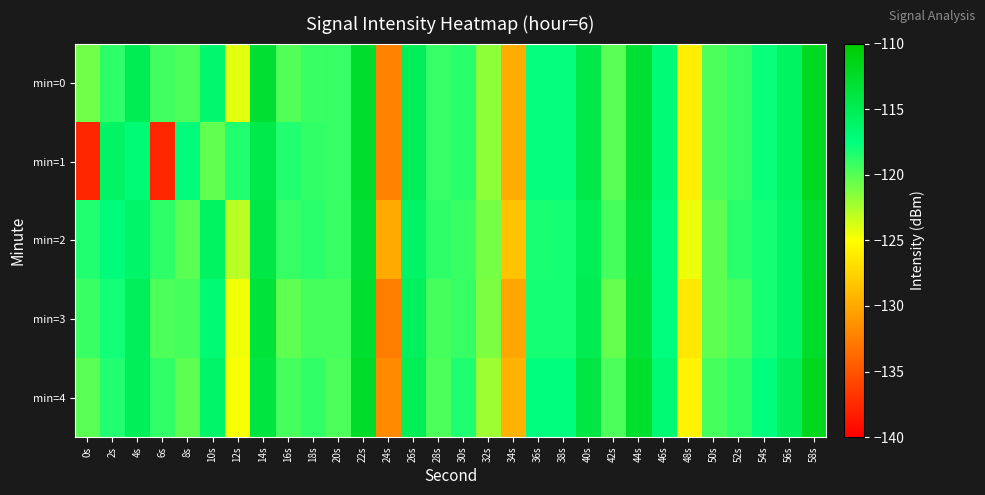

Reading left to right, list all the values displayed in this chart.

min=0: 0s=-120.8	2s=-118.9	4s=-115.0	6s=-119.4	8s=-119.8	10s=-116.5	12s=-124.1	14s=-113.1	16s=-119.9	18s=-119.2	20s=-119.1	22s=-112.6	24s=-132.2	26s=-115.3	28s=-119.1	30s=-118.7	32s=-121.7	34s=-129.7	36s=-117.7	38s=-117.7	40s=-114.4	42s=-120.1	44s=-113.0	46s=-117.0	48s=-126.0	50s=-119.8	52s=-119.1	54s=-117.7	56s=-115.8	58s=-112.1
min=1: 0s=-137.7	2s=-115.9	4s=-117.0	6s=-137.7	8s=-117.2	10s=-120.4	12s=-118.4	14s=-114.5	16s=-118.5	18s=-119.0	20s=-119.1	22s=-112.6	24s=-132.2	26s=-115.3	28s=-119.1	30s=-118.7	32s=-121.7	34s=-129.7	36s=-117.7	38s=-117.7	40s=-114.4	42s=-120.1	44s=-113.0	46s=-117.0	48s=-126.0	50s=-119.8	52s=-119.1	54s=-117.7	56s=-115.8	58s=-112.1
min=2: 0s=-118.5	2s=-117.2	4s=-116.1	6s=-118.9	8s=-120.1	10s=-115.8	12s=-123.0	14s=-114.2	16s=-119.1	18s=-118.7	20s=-119.2	22s=-113.1	24s=-130.0	26s=-116.0	28s=-118.8	30s=-119.2	32s=-120.9	34s=-128.5	36s=-118.3	38s=-118.1	40s=-115.1	42s=-119.6	44s=-113.5	46s=-117.4	48s=-124.5	50s=-120.3	52s=-118.7	54s=-118.1	56s=-116.2	58s=-112.6
min=3: 0s=-119.2	2s=-118.0	4s=-115.5	6s=-119.8	8s=-119.5	10s=-116.8	12s=-124.6	14s=-113.5	16s=-120.3	18s=-119.6	20s=-119.5	22s=-112.9	24s=-132.6	26s=-115.6	28s=-119.5	30s=-119.1	32s=-121.2	34s=-130.2	36s=-118.1	38s=-118.2	40s=-114.8	42s=-120.5	44s=-113.3	46s=-117.4	48s=-126.4	50s=-120.2	52s=-119.5	54s=-118.1	56s=-116.1	58s=-112.5
min=4: 0s=-120.1	2s=-118.5	4s=-115.3	6s=-119.0	8s=-120.2	10s=-116.1	12s=-124.8	14s=-113.8	16s=-119.6	18s=-119.0	20s=-119.8	22s=-112.4	24s=-131.9	26s=-115.1	28s=-119.8	30s=-118.4	32s=-122.1	34s=-129.4	36s=-117.4	38s=-117.4	40s=-114.1	42s=-119.8	44s=-112.7	46s=-116.7	48s=-125.6	50s=-119.5	52s=-118.8	54s=-117.4	56s=-115.4	58s=-111.8